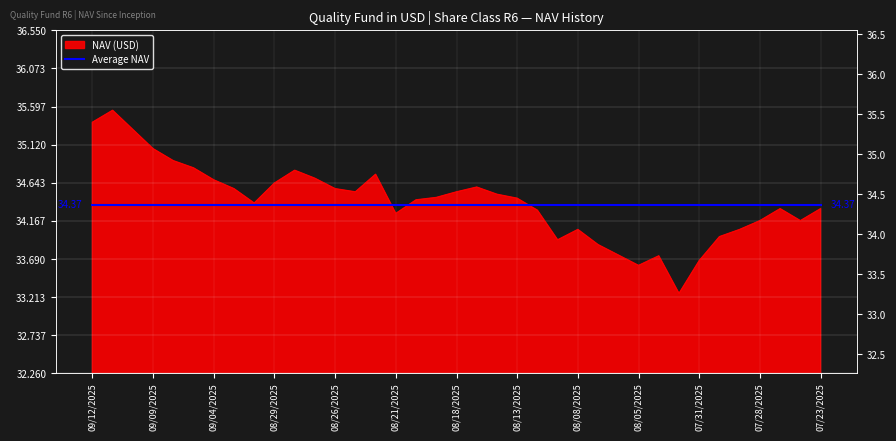

What is the sum of all values?

1273.1